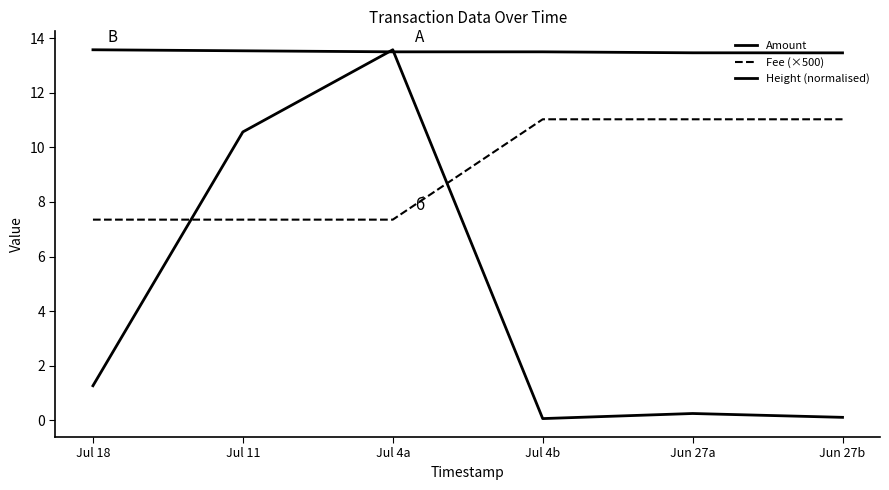

Reading left to right, extract all data points from this chart.

Amount: 1.3	10.6	13.6	0.1	0.3	0.1
Fee (×500): 7.3	7.3	7.3	11.0	11.0	11.0
Height (normalised): 13.6	13.5	13.5	13.5	13.5	13.5